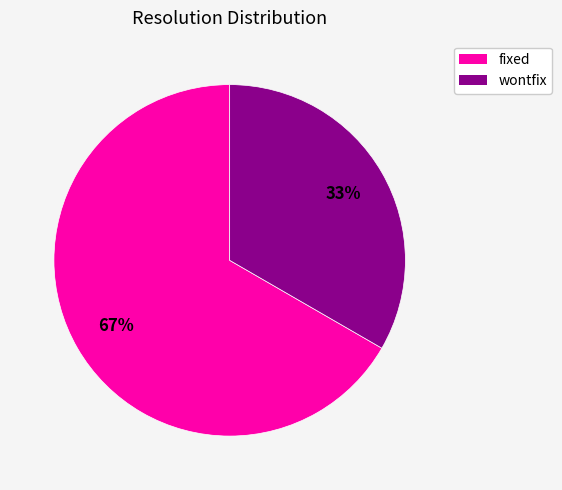

Is there a majority slice in this chart?

Yes